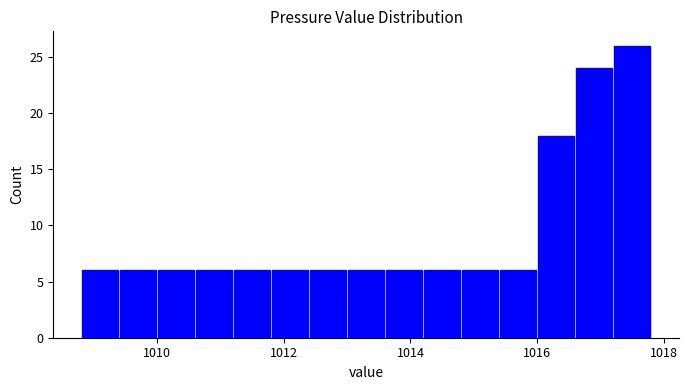

Around what value on the x-axis is the tallest bar? Give the approximate position of its centre, as read against the axis.

1017.6